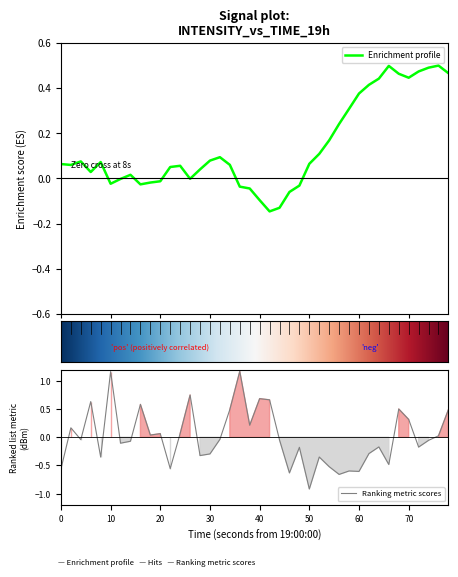

Is it true that Ranking metric scores equals 0.4 at 70?

False